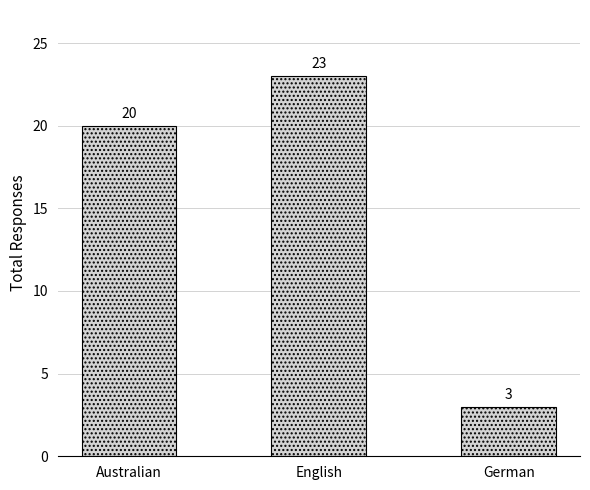

What is the maximum value shown in the chart?

23